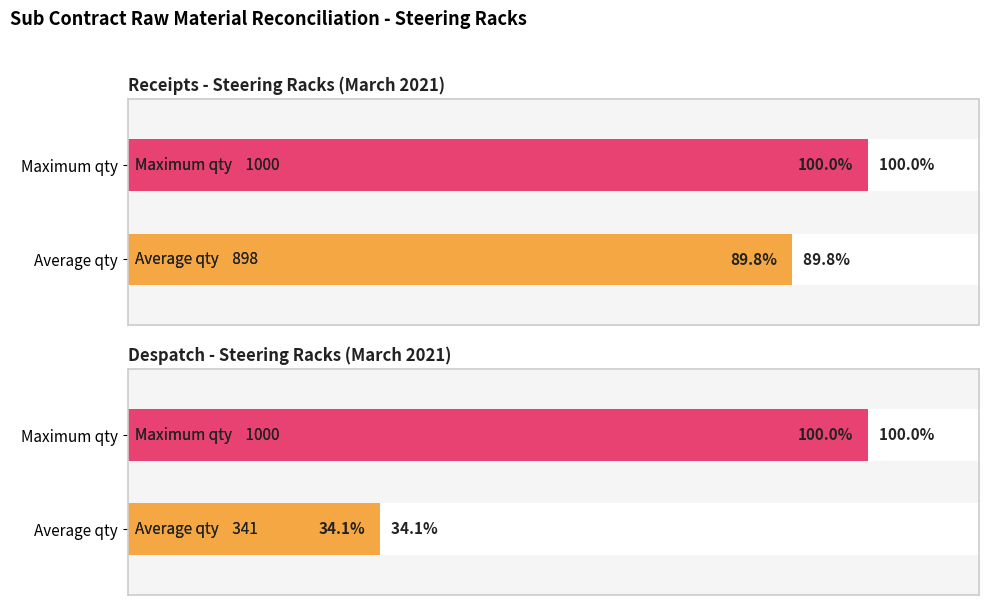

How many bars are there in each group?

2